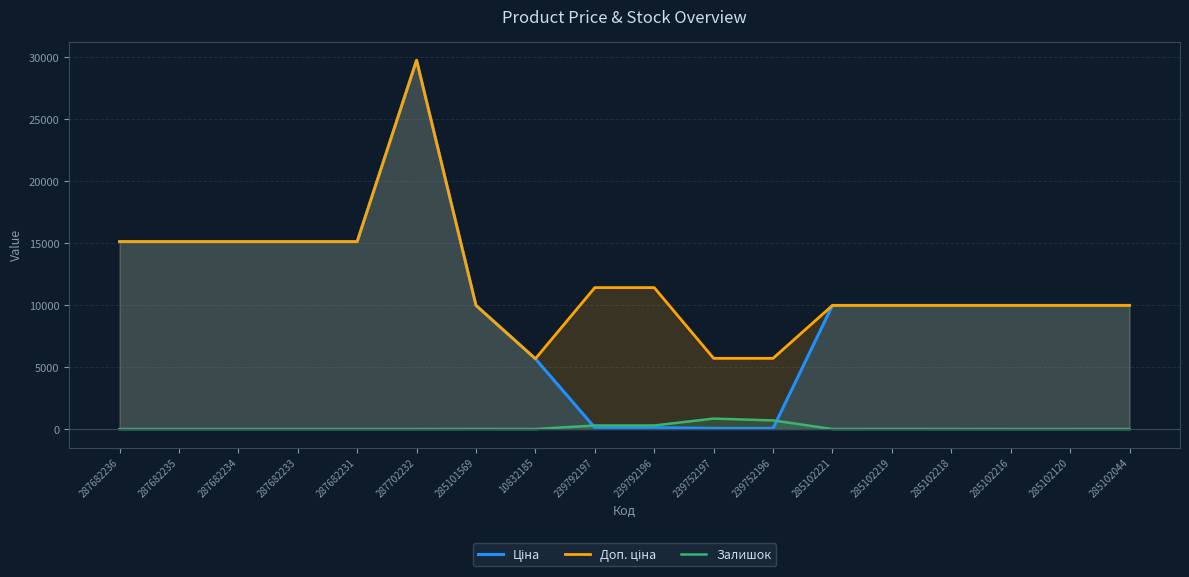

At which category is the sum across all series the highest?

287702232